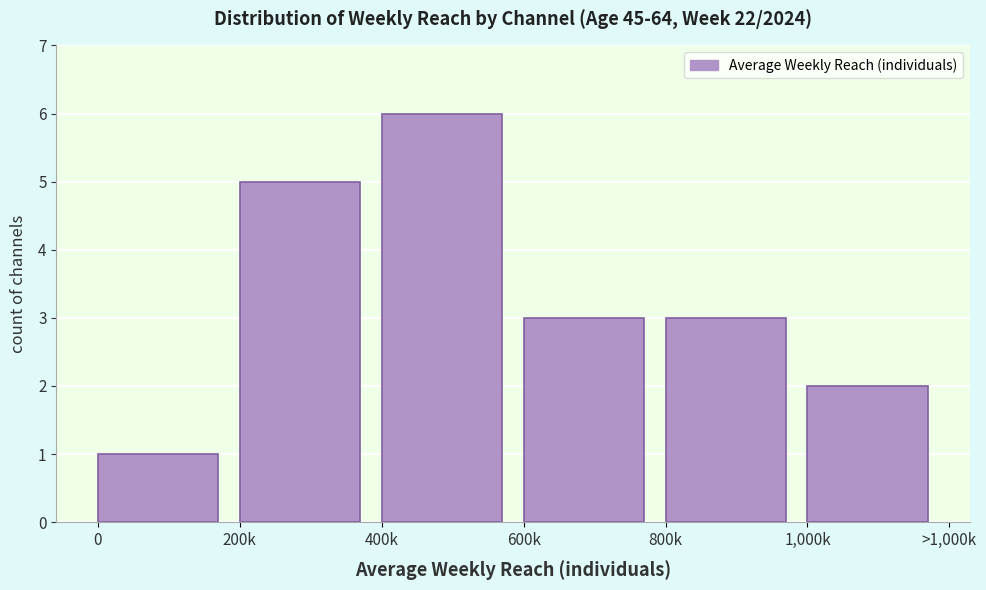

Reading right to left, what are all the values shown in this chart?

1,000k=2	800k=3	600k=3	400k=6	200k=5	0=1